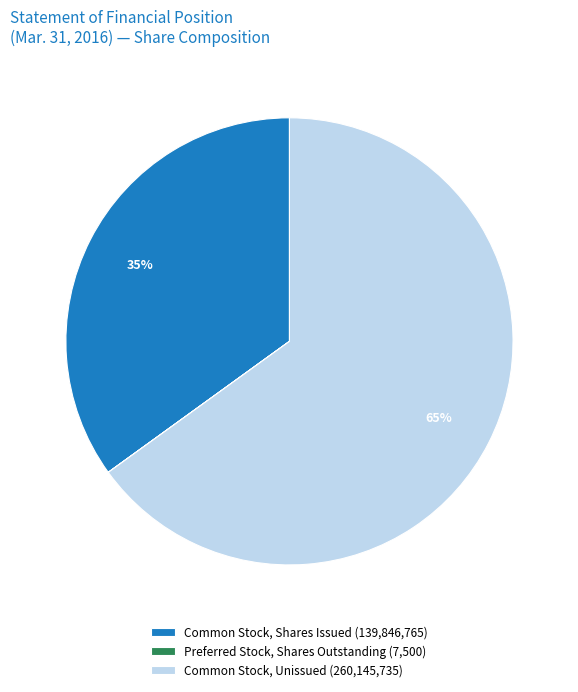

True or false: Common Stock, Unissued (260,145,735) accounts for 65% of the total.

True